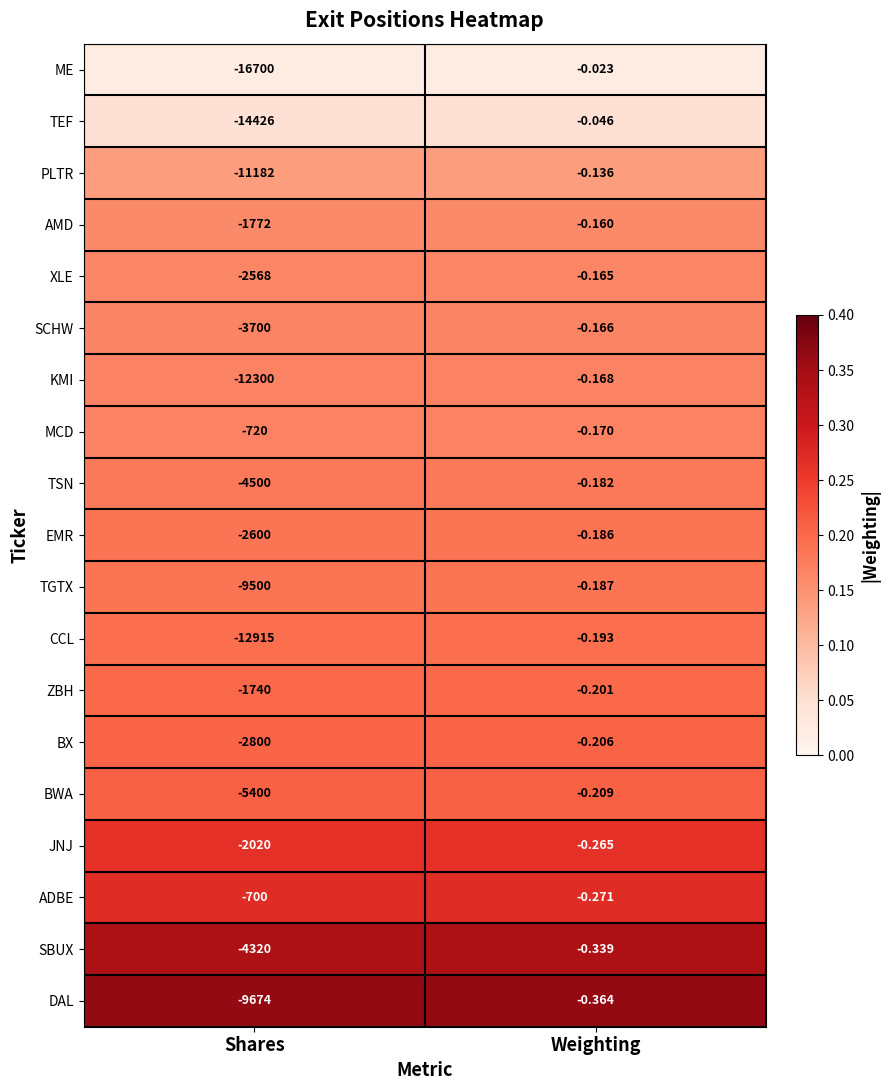

What is the difference between the highest and lowest values at Weighting?

0.3